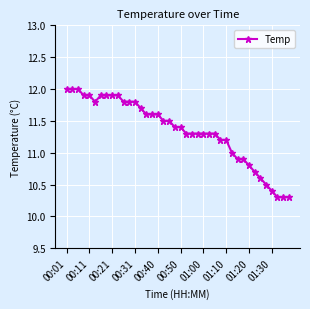

What is the value of the 37th point from the left?

10.4